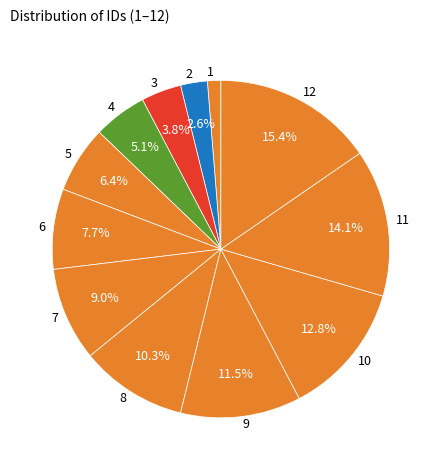

How many segments does this pie chart have?

12